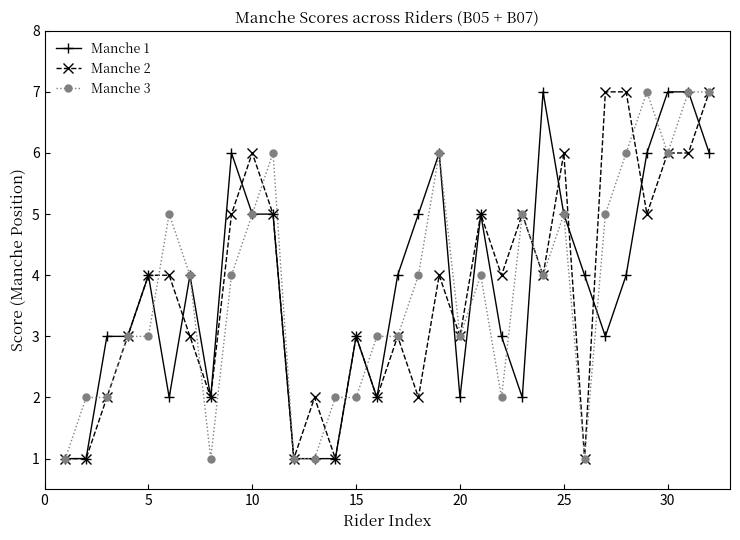

What is the maximum value shown in the chart?

7